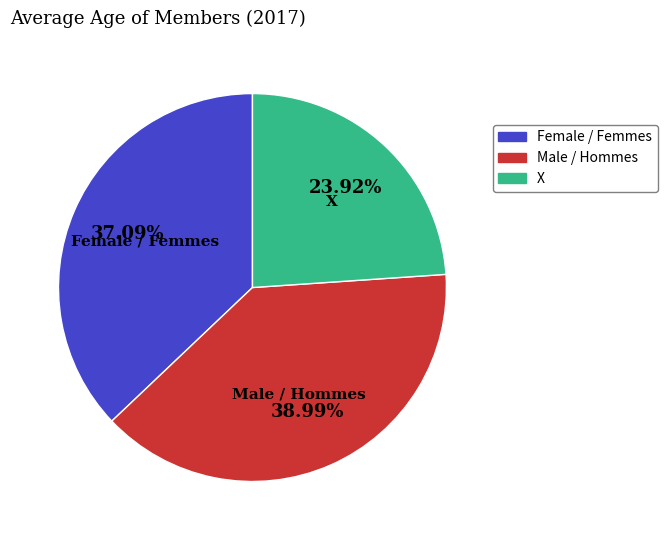

Rank the categories by value from highest to lowest.

Male / Hommes, Female / Femmes, X